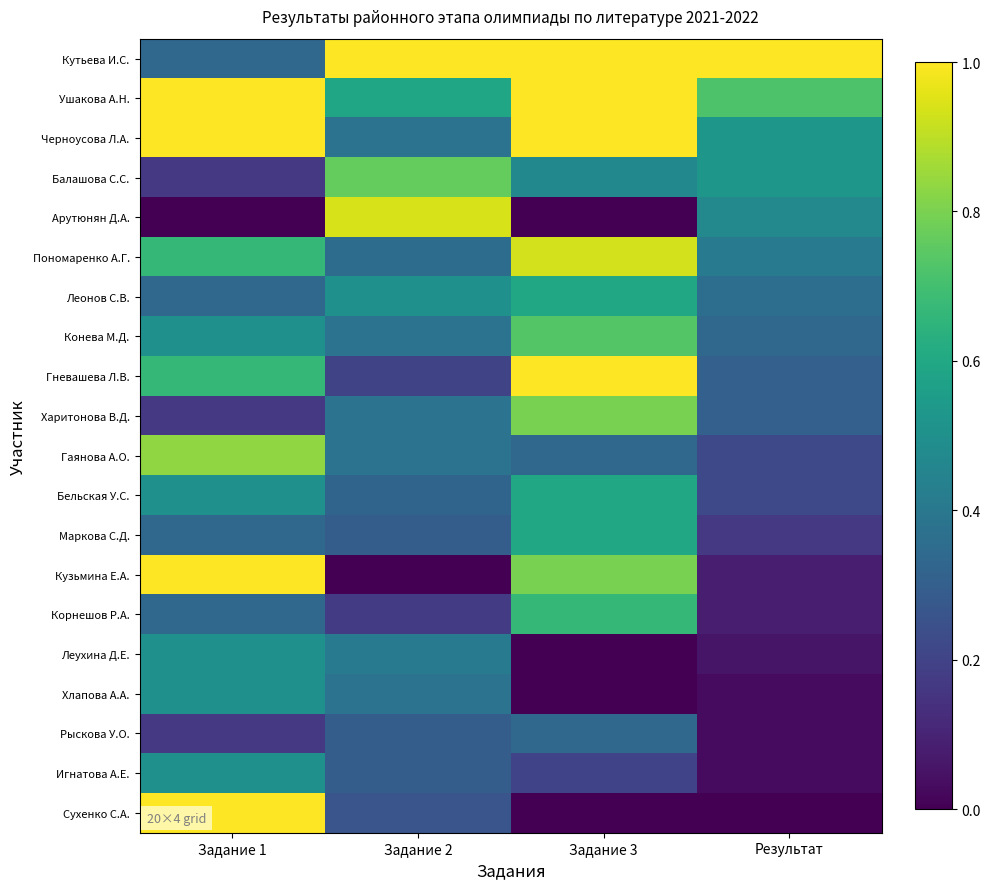

At which category is the sum across all series the highest?

Задание 3